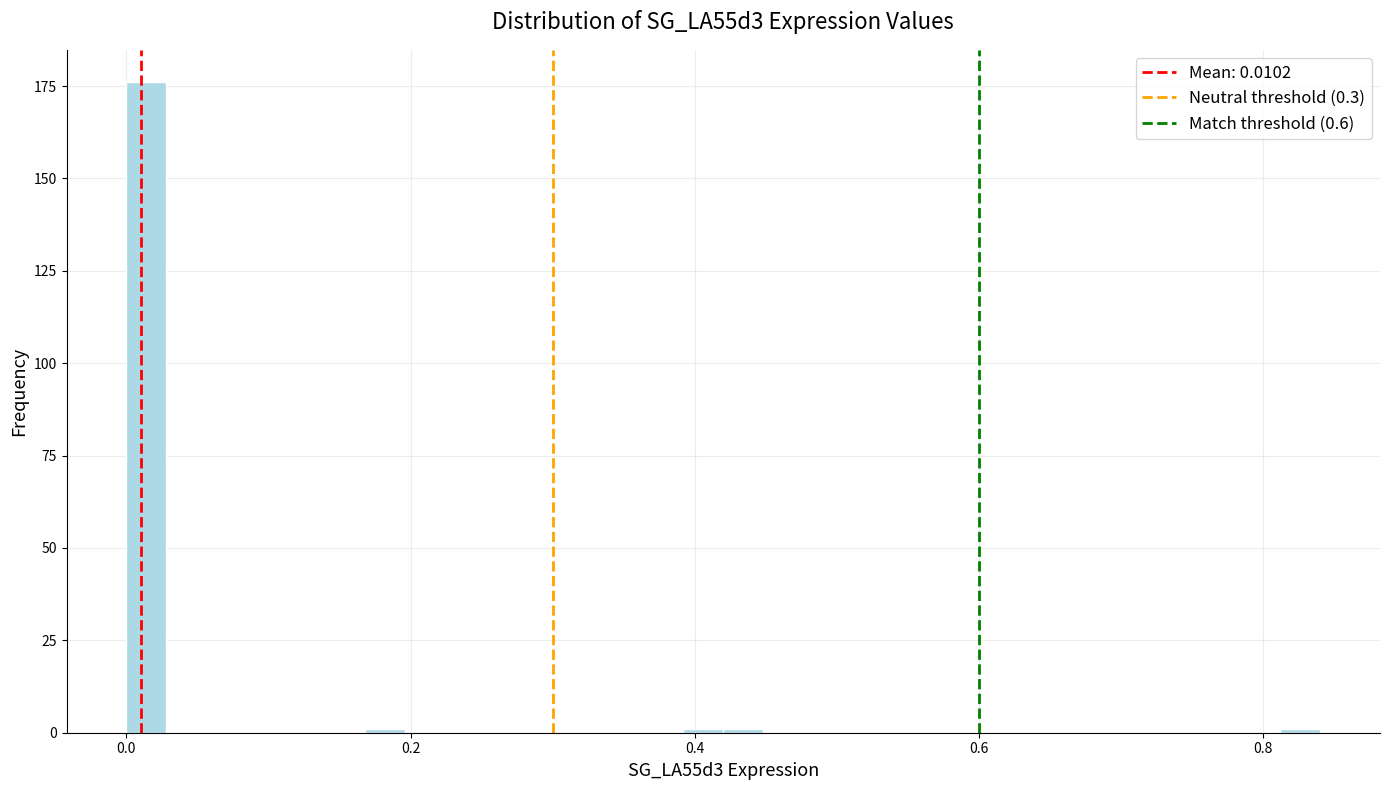

Read against the x-axis, roughly where is the centre of the tallest bar?

0.02